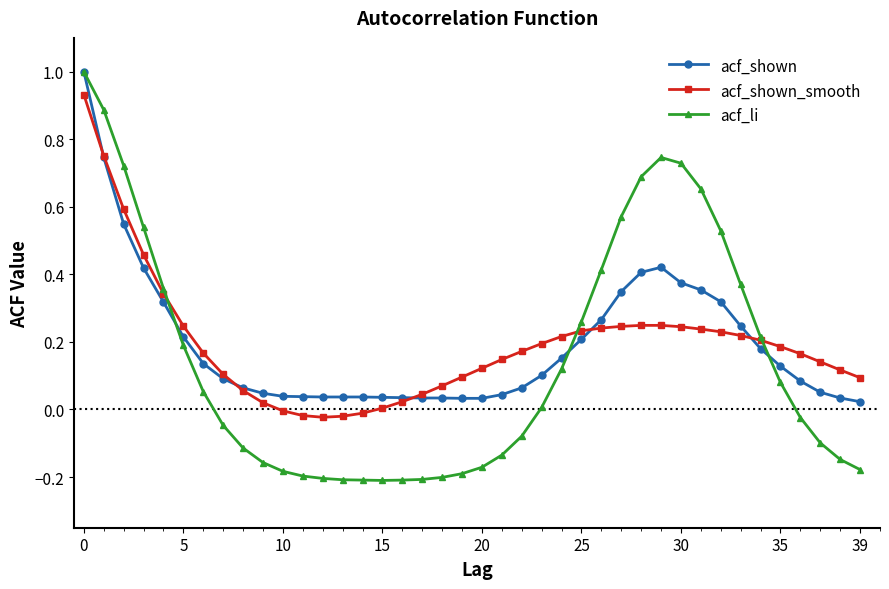

What is the maximum value for acf_li?

1.0